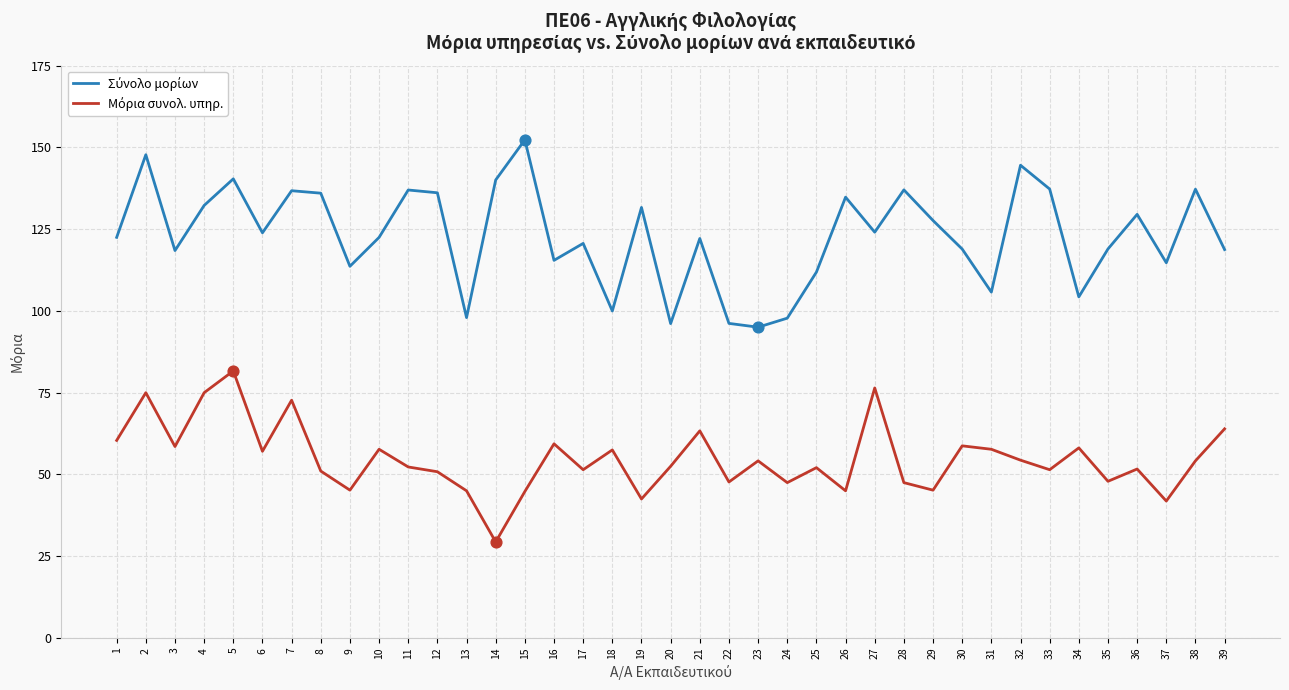

What is the spread (max minus min) of values at 11?

84.7